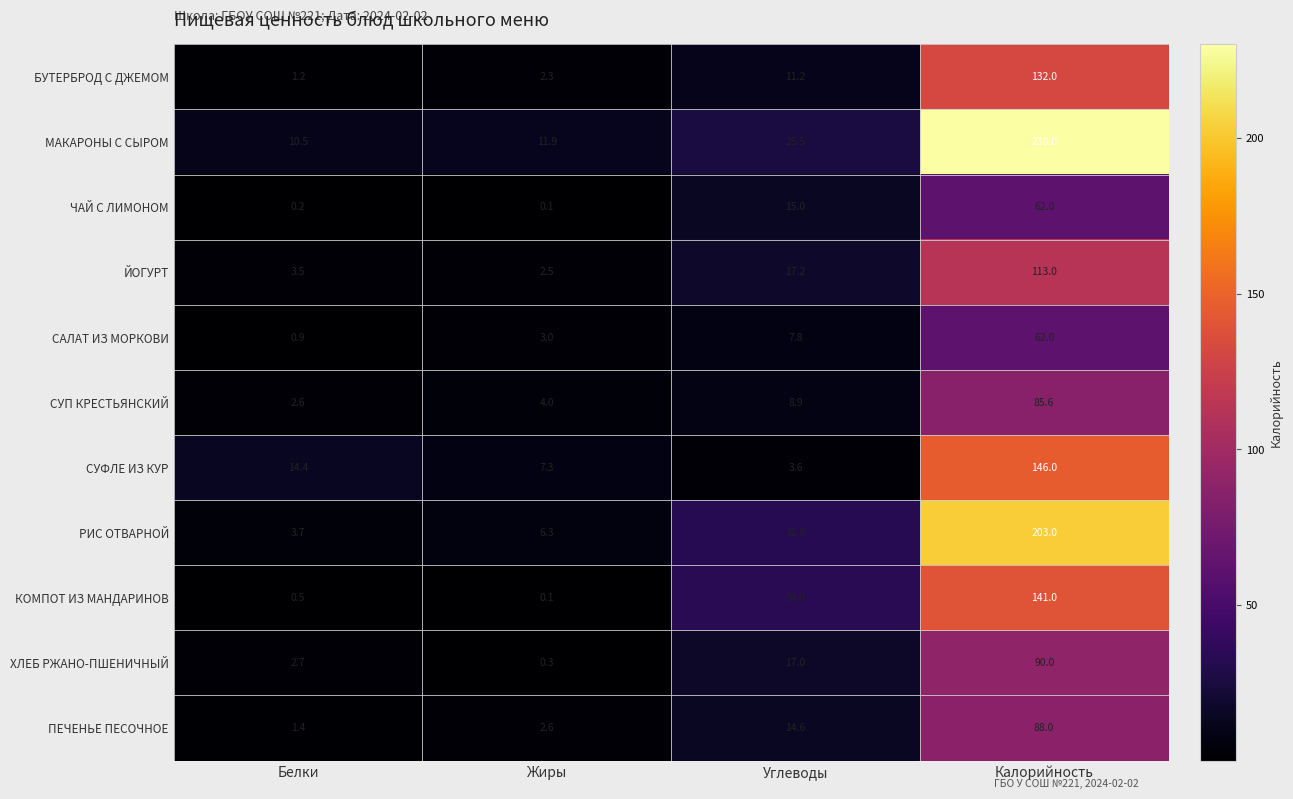

What is the total value across all series at Калорийность?

1352.6